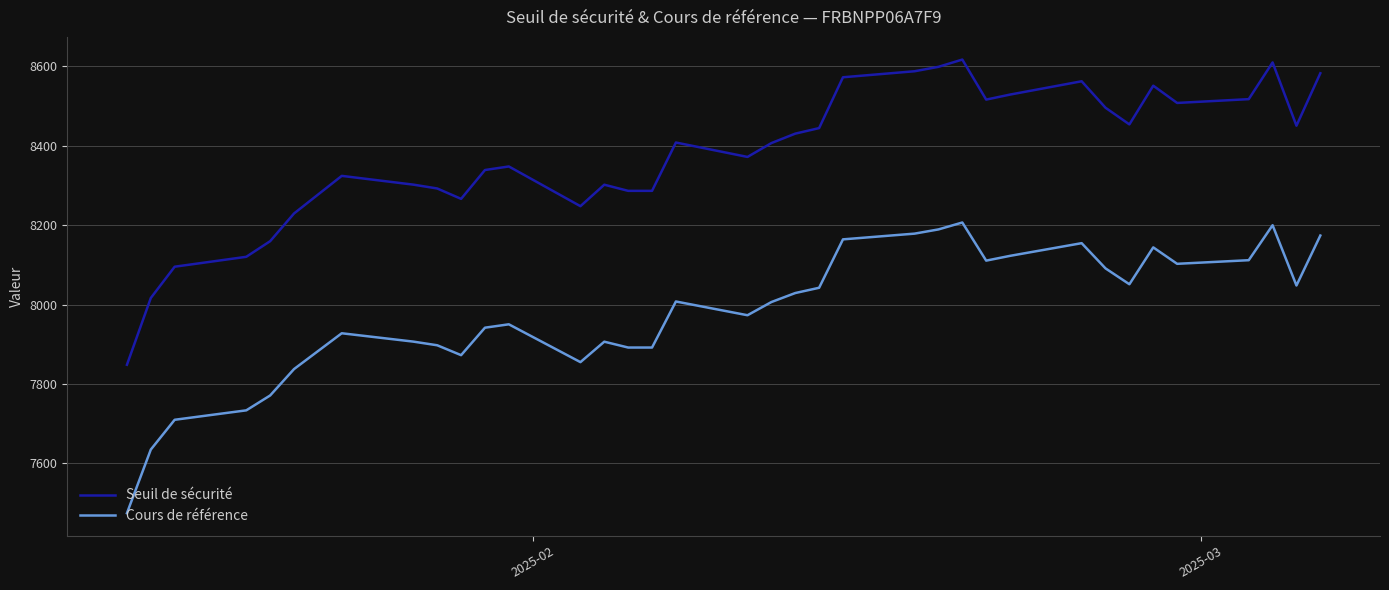

What are all the series names shown in the legend?

Seuil de sécurité, Cours de référence